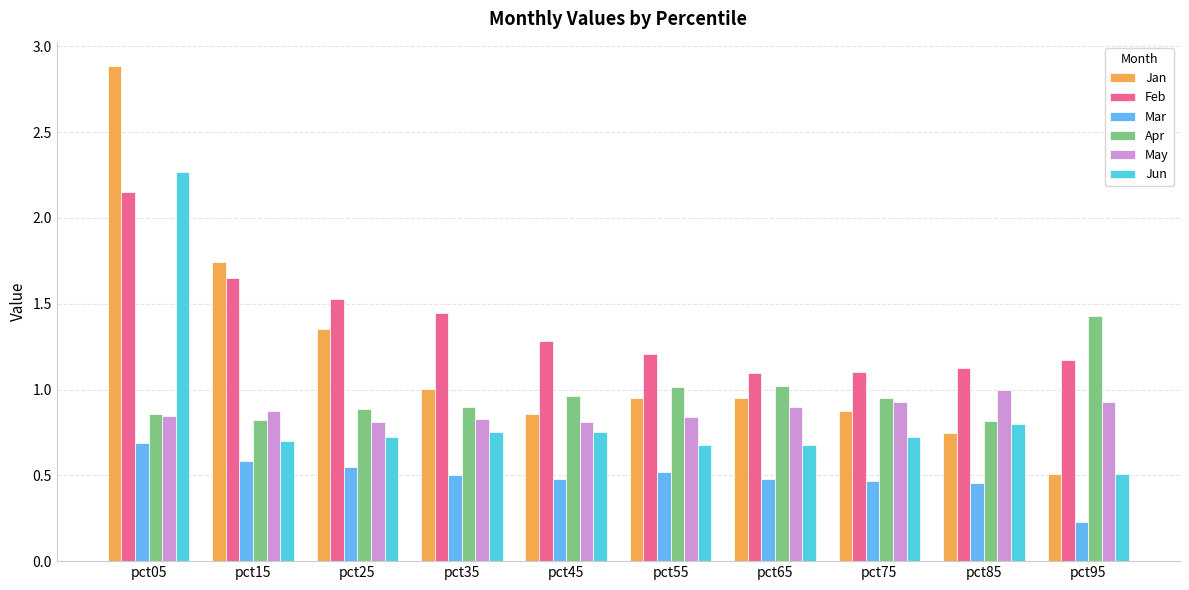

Which series has the largest total across all categories?

Feb